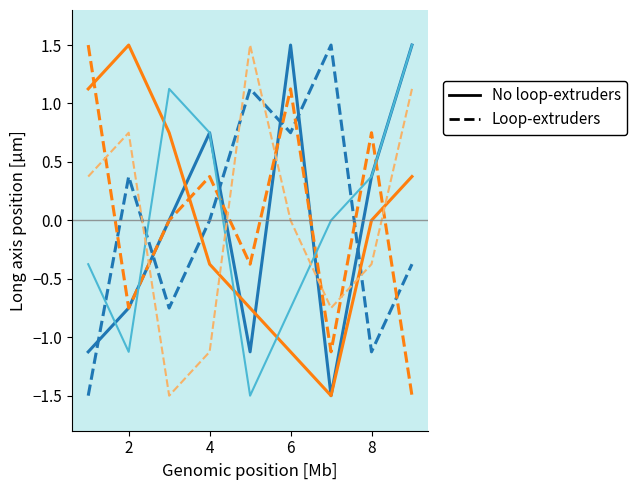

What is the maximum value shown in the chart?

1.5